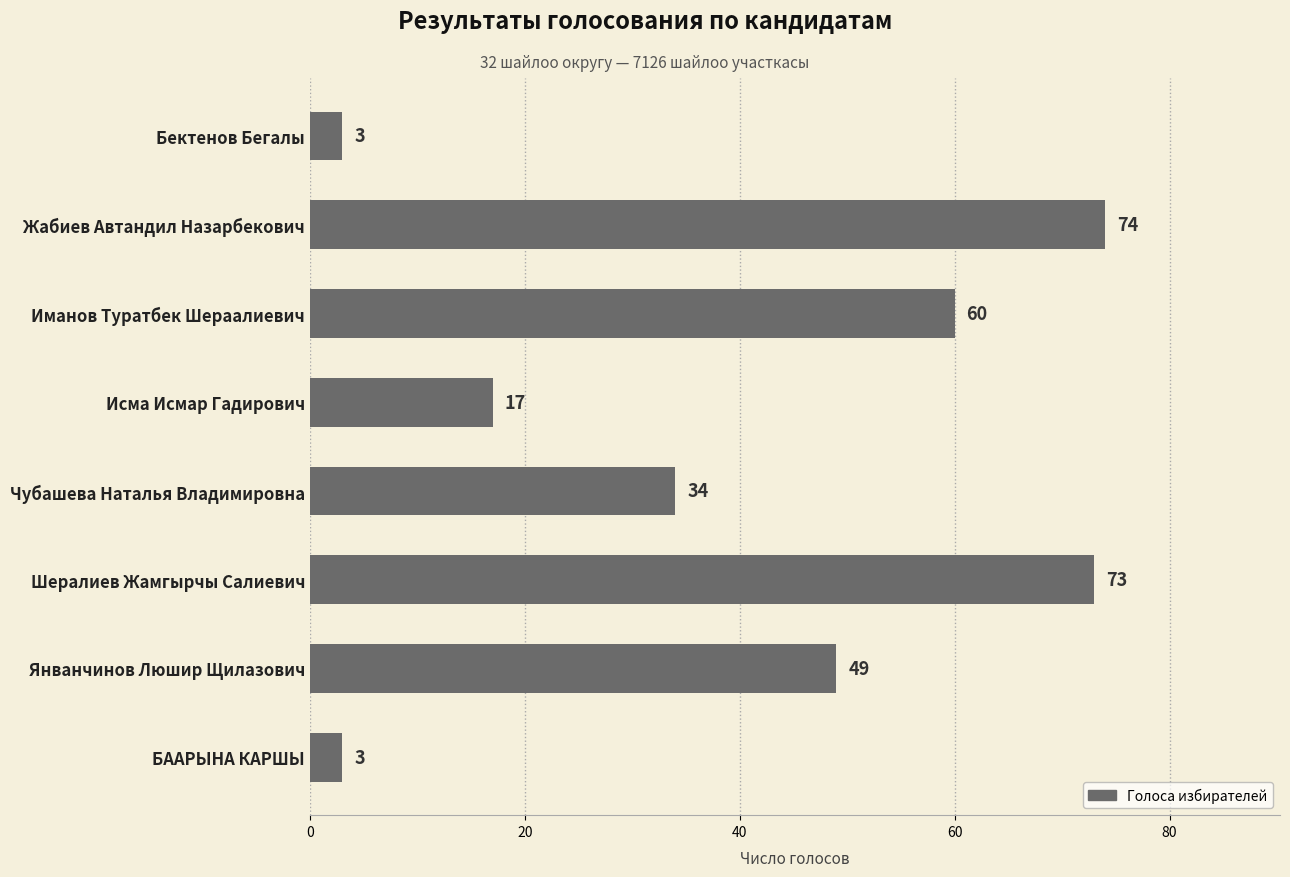

What is the label of the 6th bar from the bottom?

Иманов Туратбек Шераалиевич